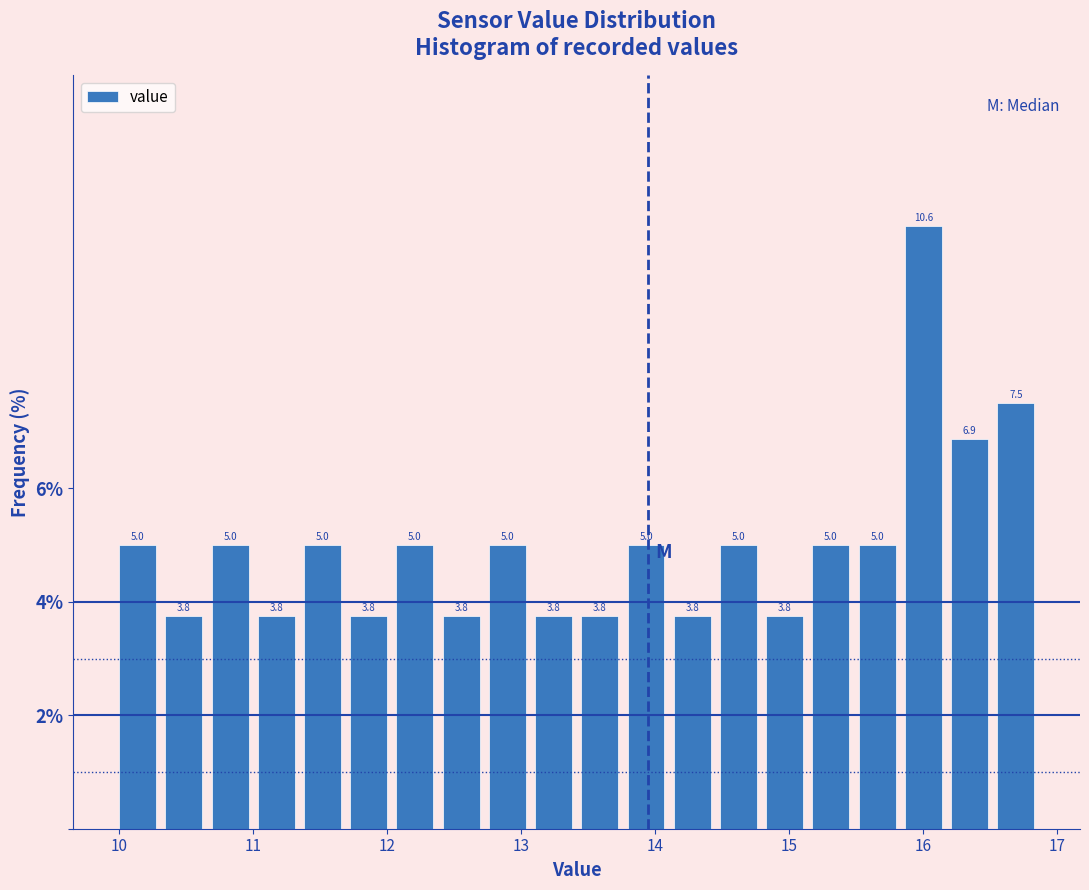

Around what value on the x-axis is the tallest bar? Give the approximate position of its centre, as read against the axis.

16.0